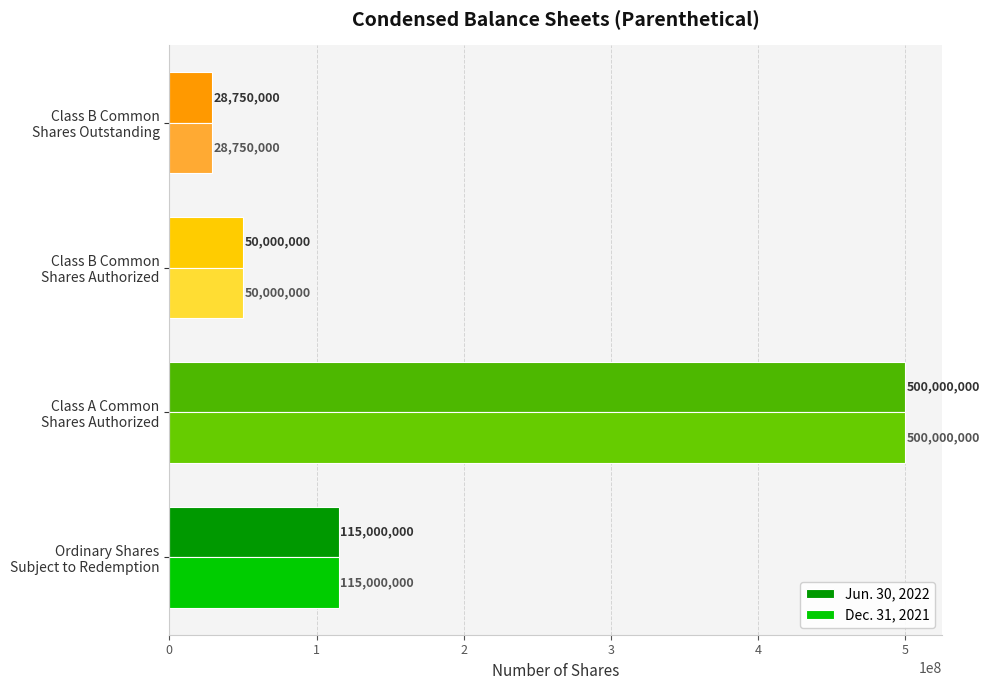

What is the difference between the maximum and minimum values in the Dec. 31, 2021 series?

471250000